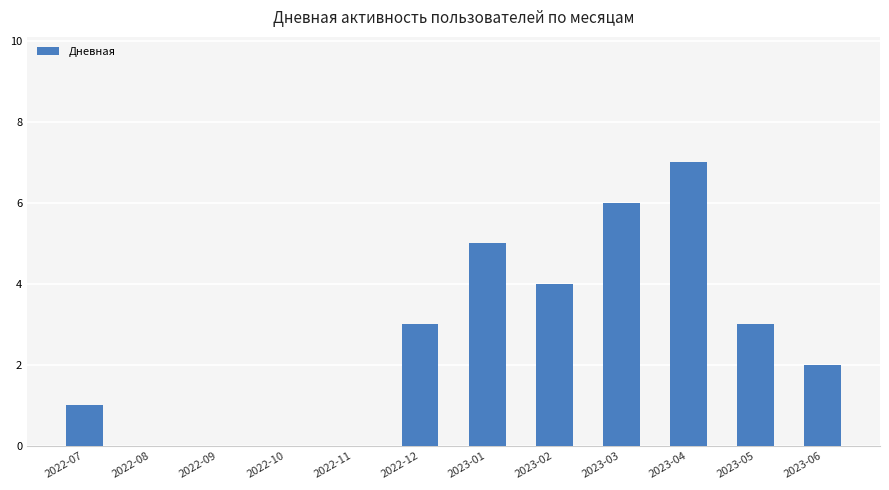

Which category has the highest value across all series?

2023-04